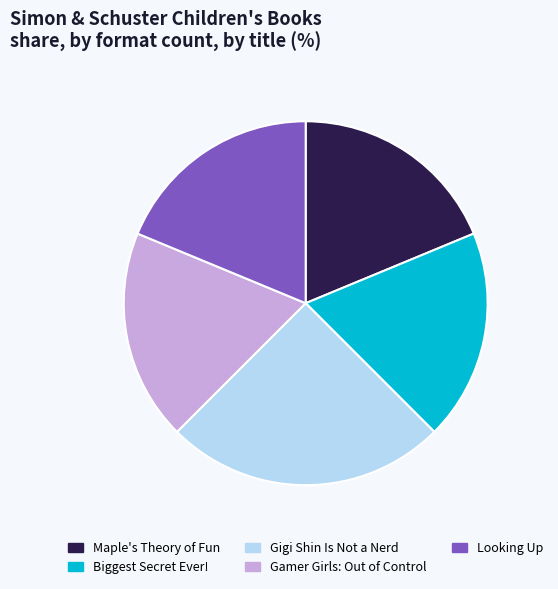

The Looking Up slice represents 19% of the pie. True or false?

True